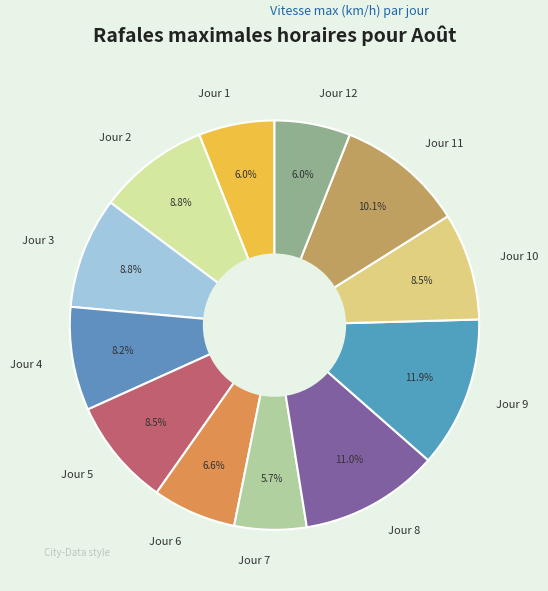

What is the largest slice in the pie chart?

Jour 9